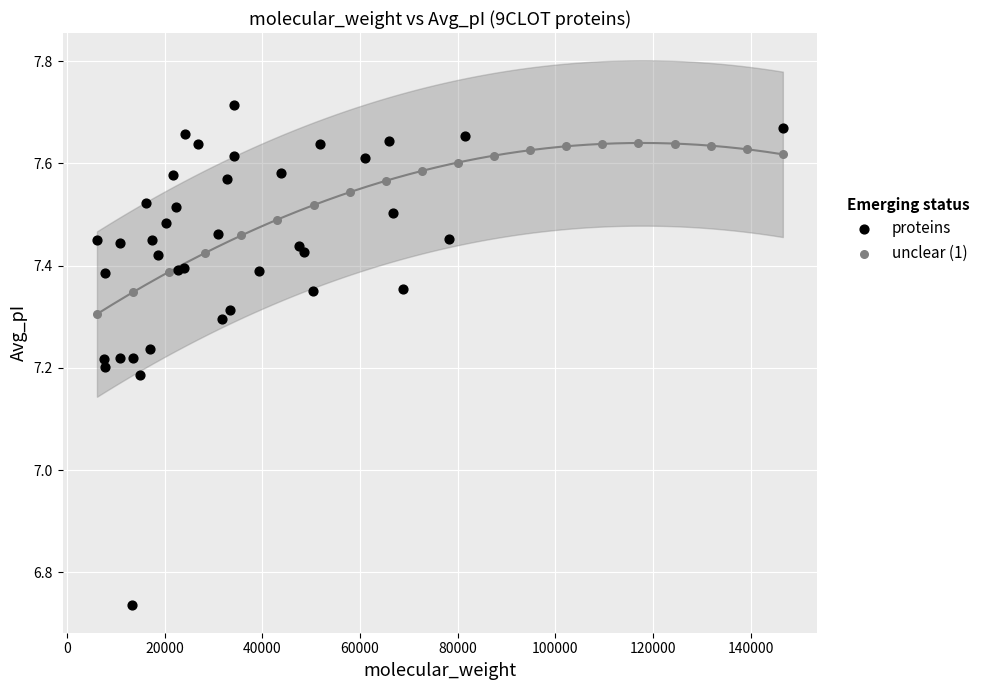

Which series has the largest Y range (max minus min)?

proteins